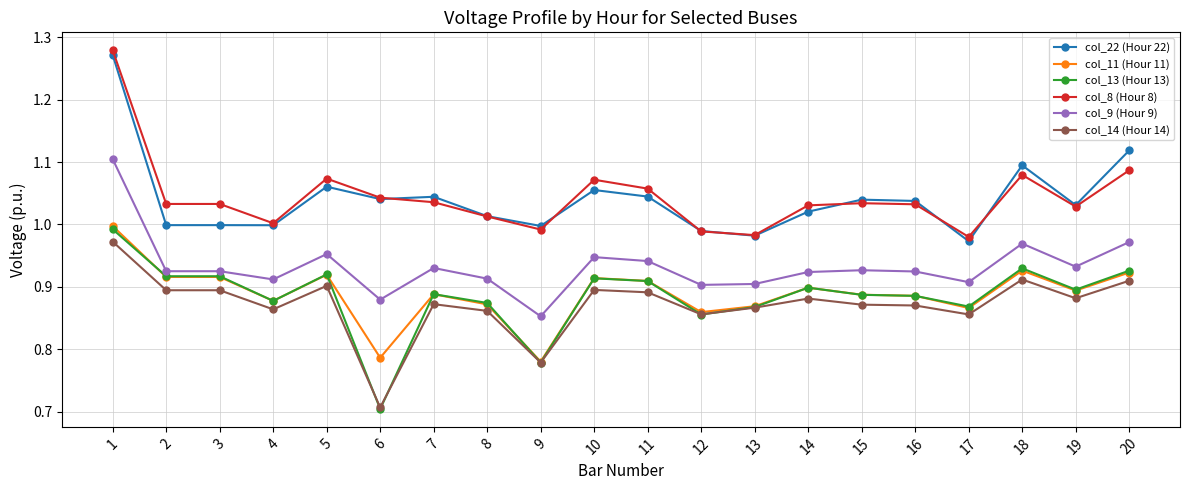

Between 1 and 3, which series saw the biggest shift?

col_22 (Hour 22)